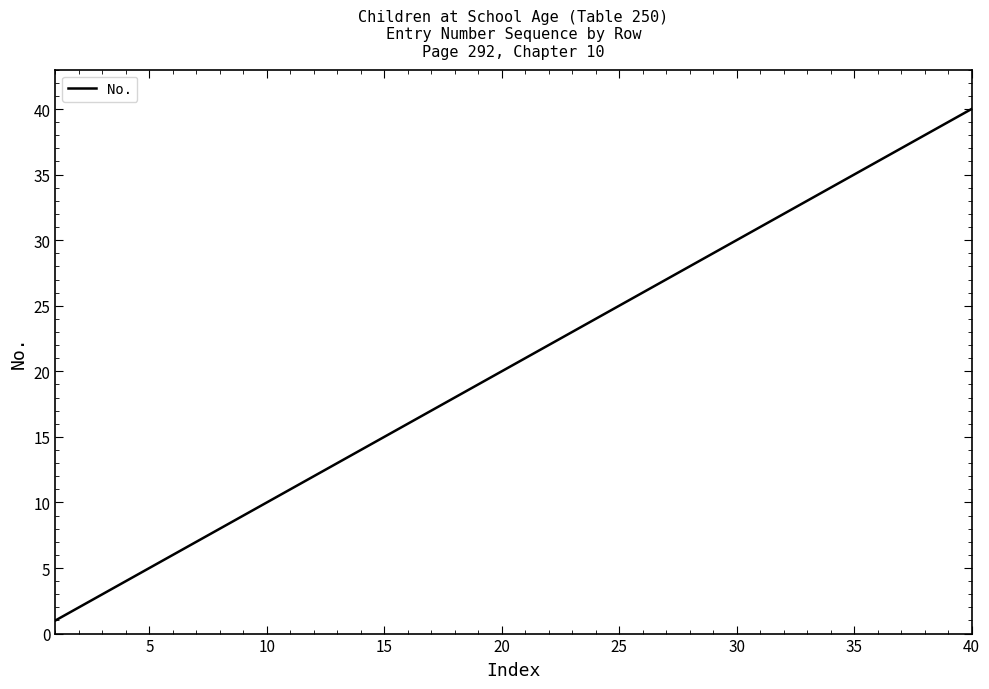

What is the maximum value shown in the chart?

40